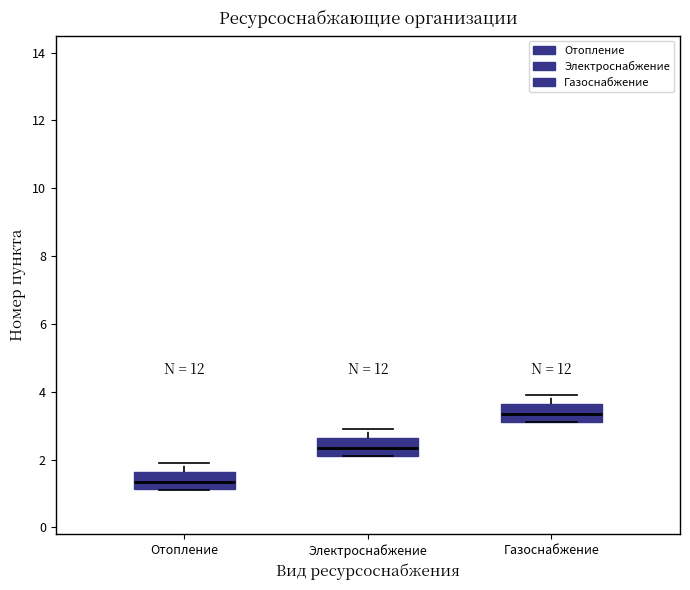

Reading left to right, transcribe this box plot: for each box, give where its median line is, the range the box spans, and where its two whiskers end, as read against the y-axis. The values are not printed on the chart, so give them approximately, as read against the axis.

Отопление: median 1.4, box 1.2 to 1.6, whiskers 1.2 to 2.0
Электроснабжение: median 2.4, box 2.2 to 2.6, whiskers 2.2 to 3.0
Газоснабжение: median 3.4, box 3.2 to 3.6, whiskers 3.2 to 4.0